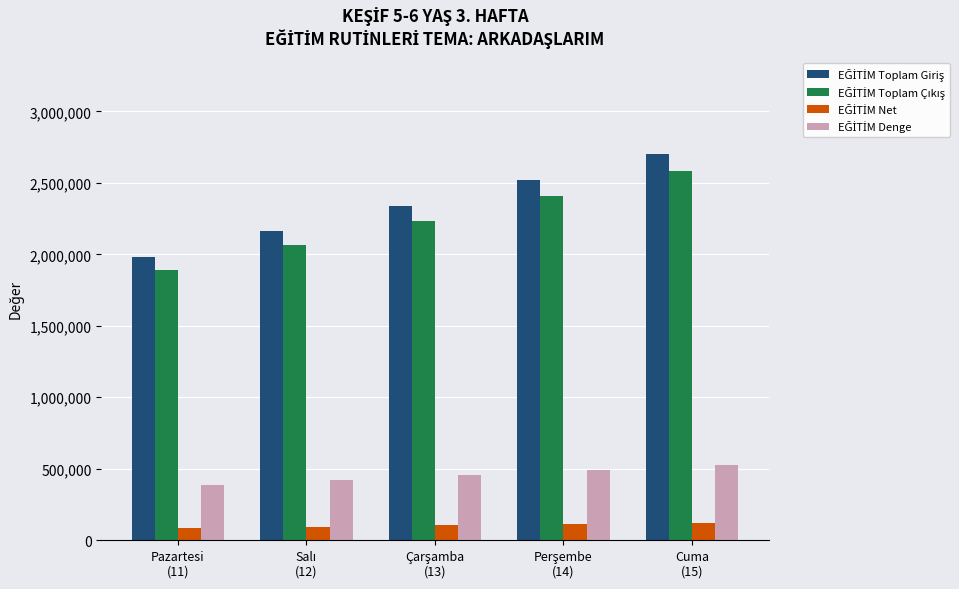

Count the number of categories in the chart.

5